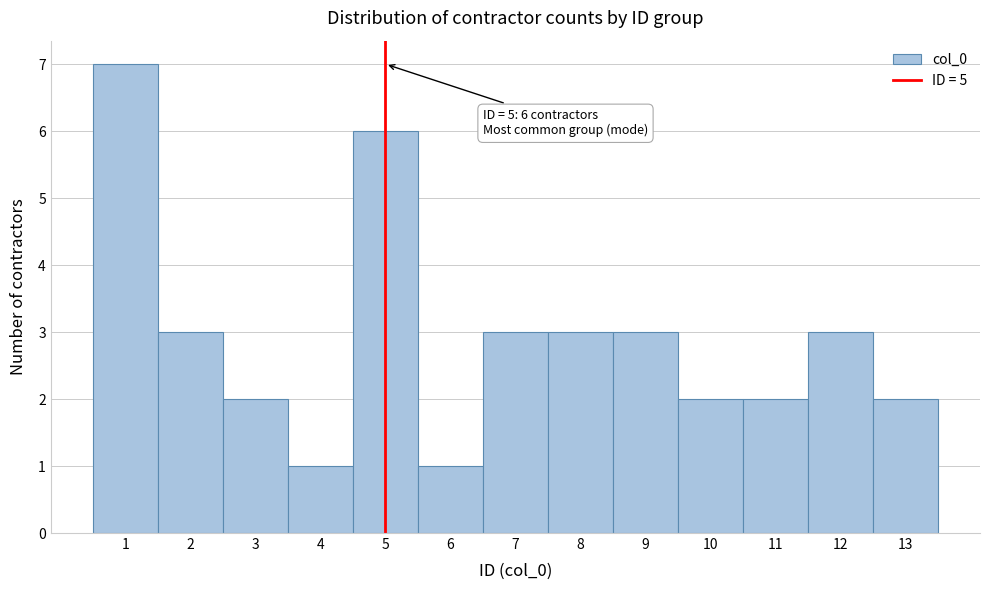

Which range on the x-axis has the tallest bar?

0.5 to 1.5